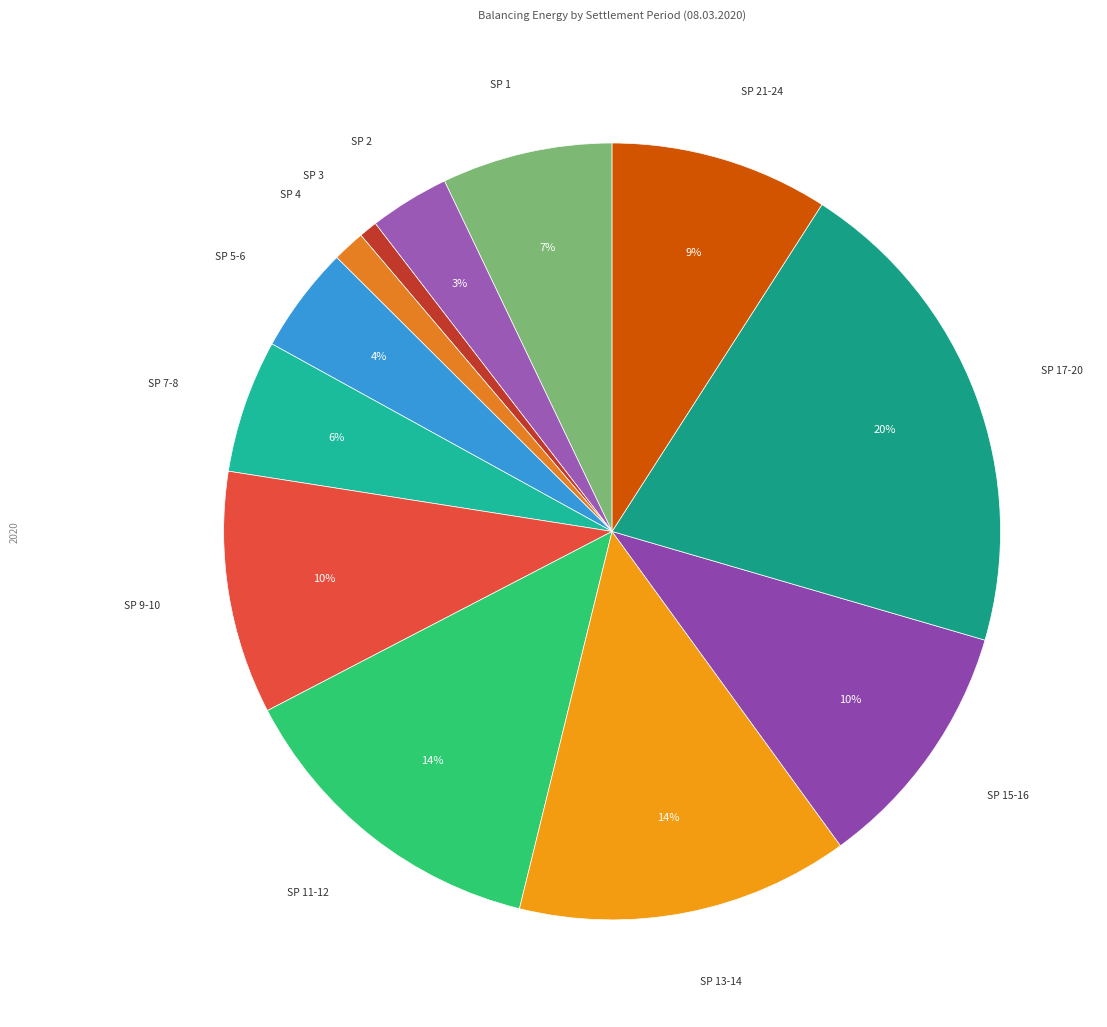

Is there any slice that represents more than half of the pie?

No